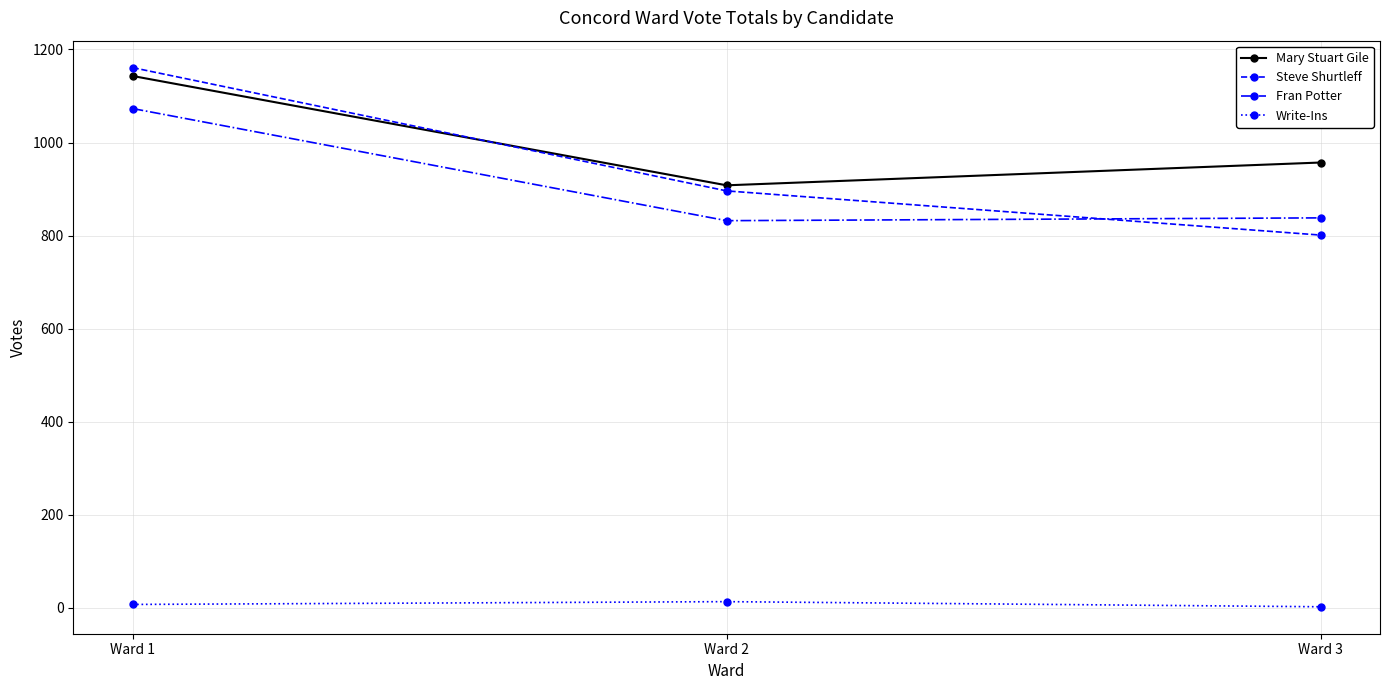

Is it true that Write-Ins equals 2 at Ward 3?

True